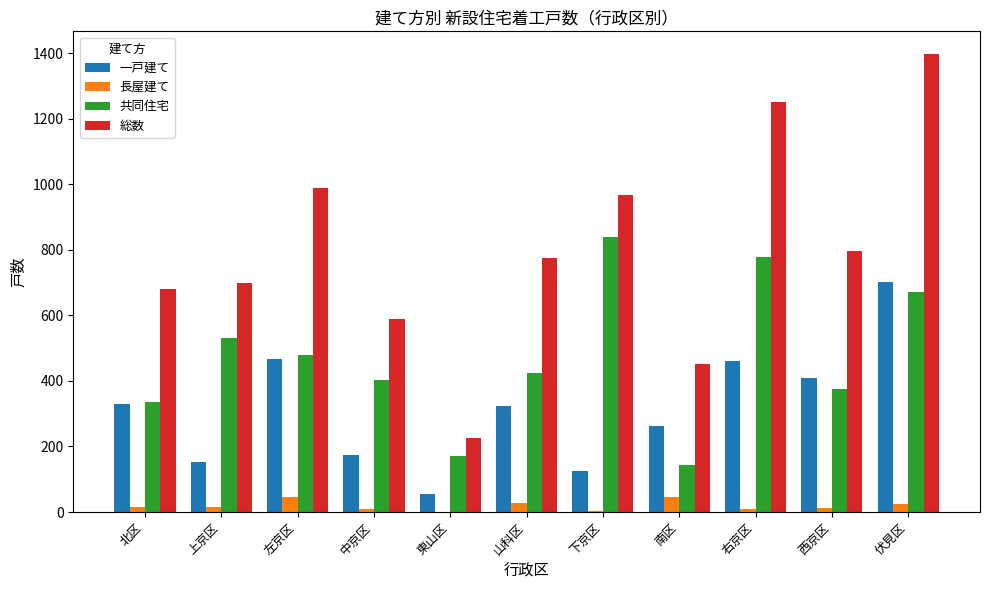

Between 下京区 and 西京区, which series saw the biggest shift?

共同住宅